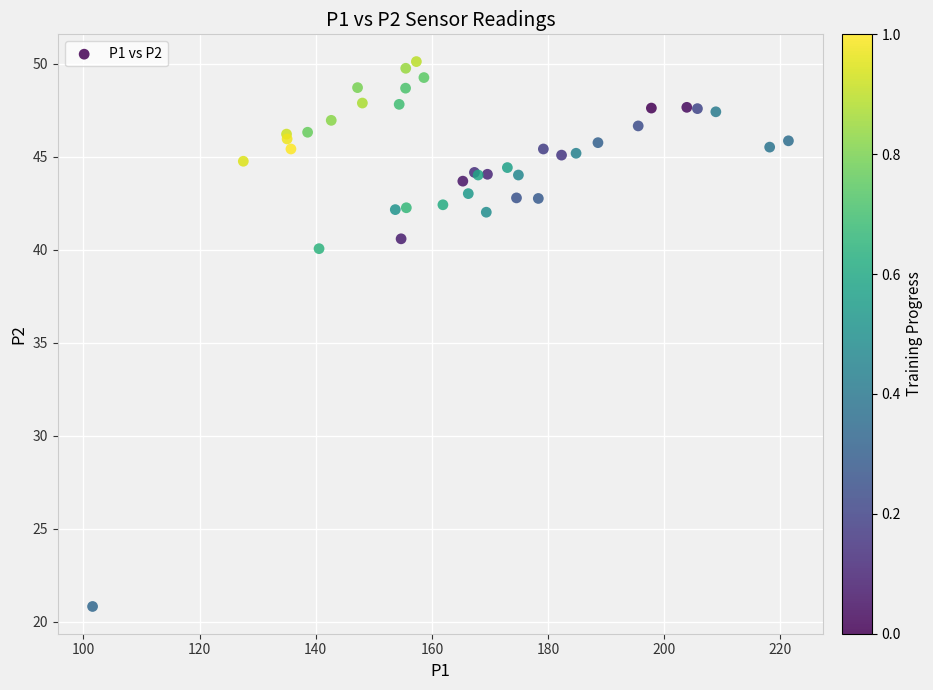

What Y value in the scatter plot is closest to 35?

40.1